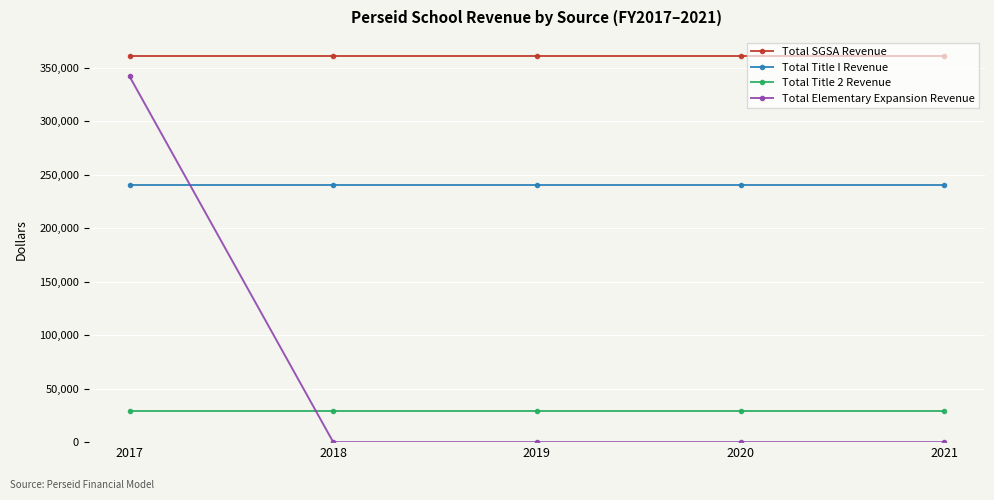

Reading left to right, list all the values displayed in this chart.

Total SGSA Revenue: 2017=360900	2018=360900	2019=360900	2020=360900	2021=360900
Total Title I Revenue: 2017=240300	2018=240300	2019=240300	2020=240300	2021=240300
Total Title 2 Revenue: 2017=28800	2018=28800	2019=28800	2020=28800	2021=28800
Total Elementary Expansion Revenue: 2017=342000	2018=0	2019=0	2020=0	2021=0